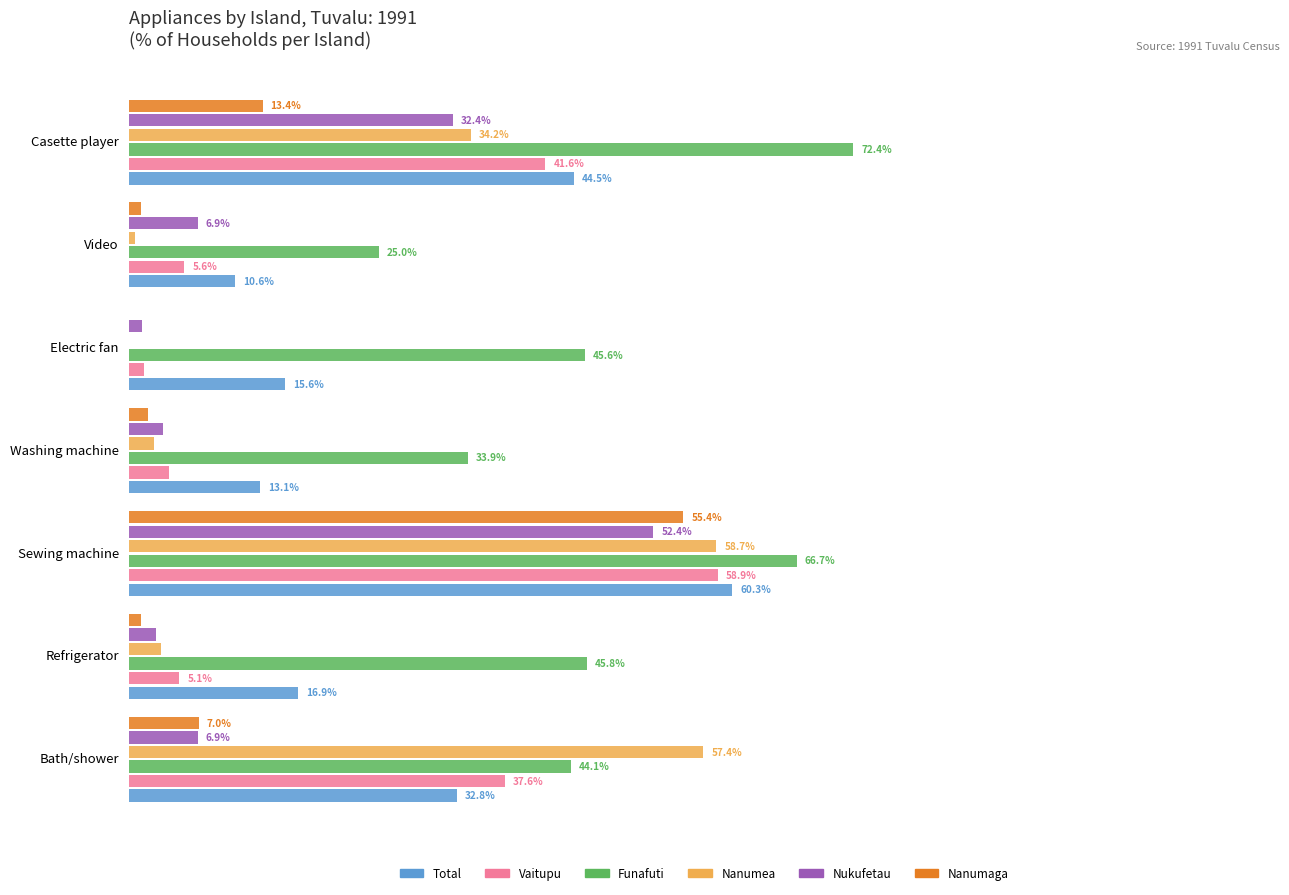

Is the value of Vaitupu at Video greater than the value of Nanumaga at Washing machine?

Yes